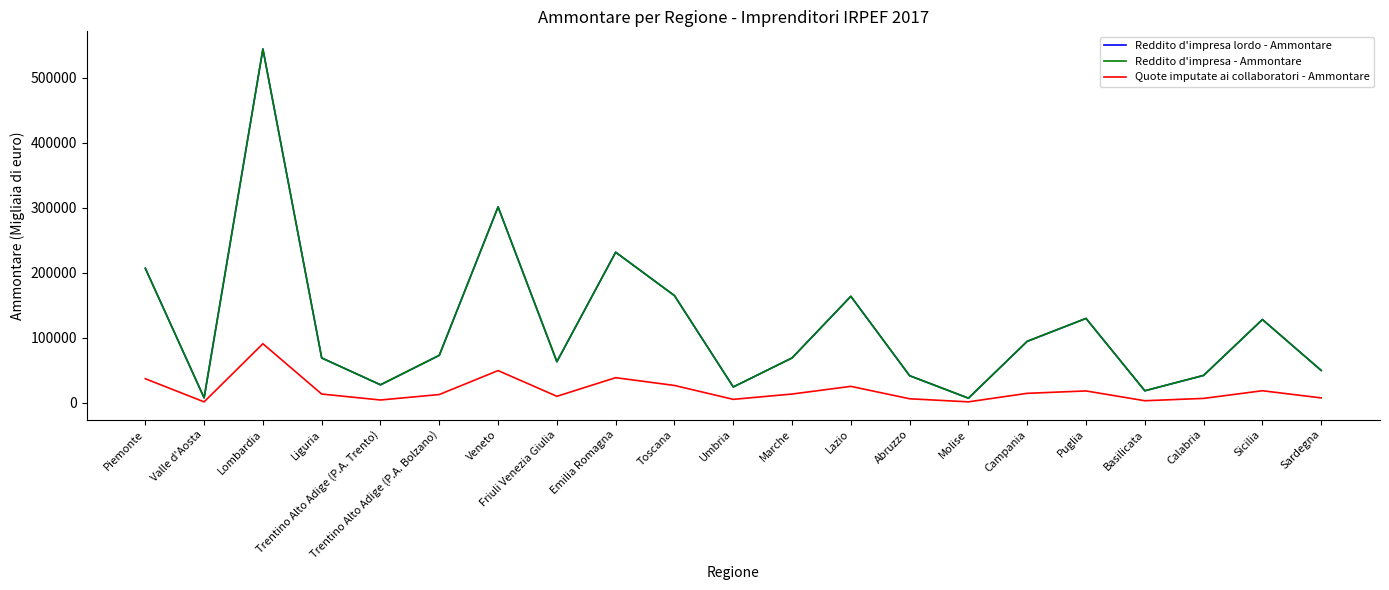

What is the maximum value shown in the chart?

543973